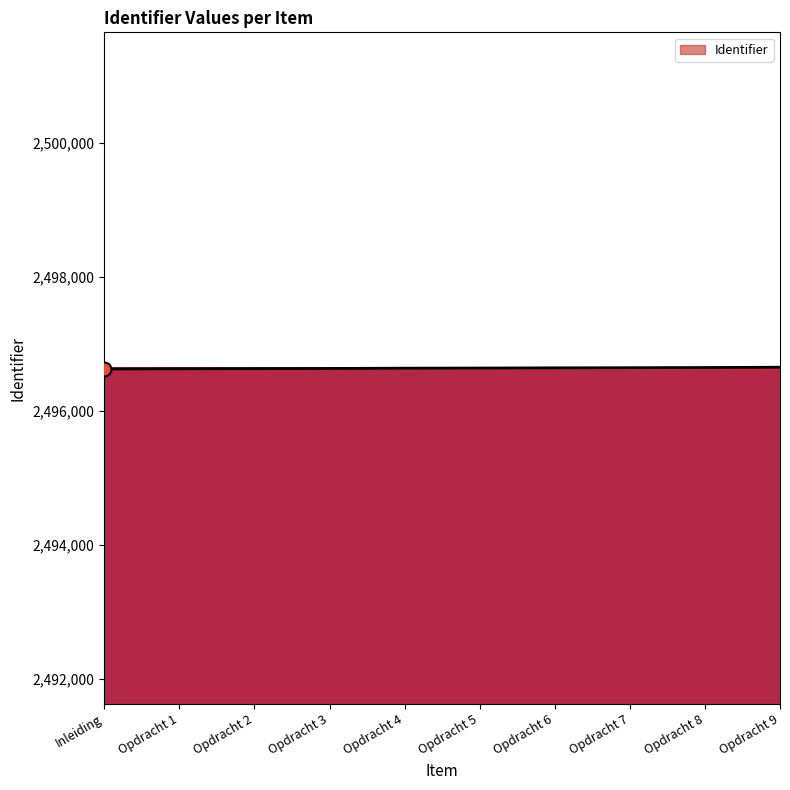

What is the change in value from Opdracht 5 to Opdracht 8?

+8